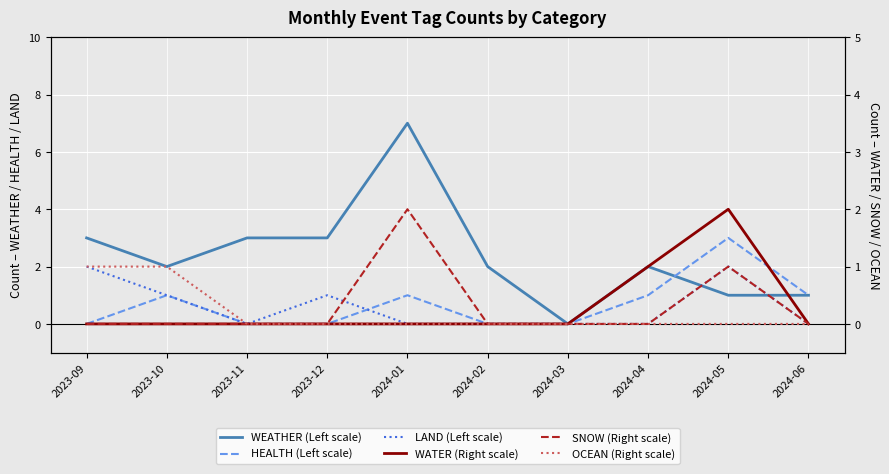

Rank the series by their maximum value, from lowest to highest.

OCEAN (Right scale), LAND (Left scale), WATER (Right scale), SNOW (Right scale), HEALTH (Left scale), WEATHER (Left scale)